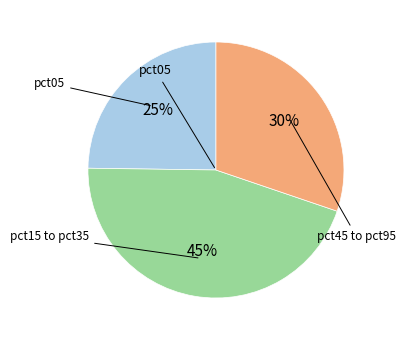

How many segments does this pie chart have?

3